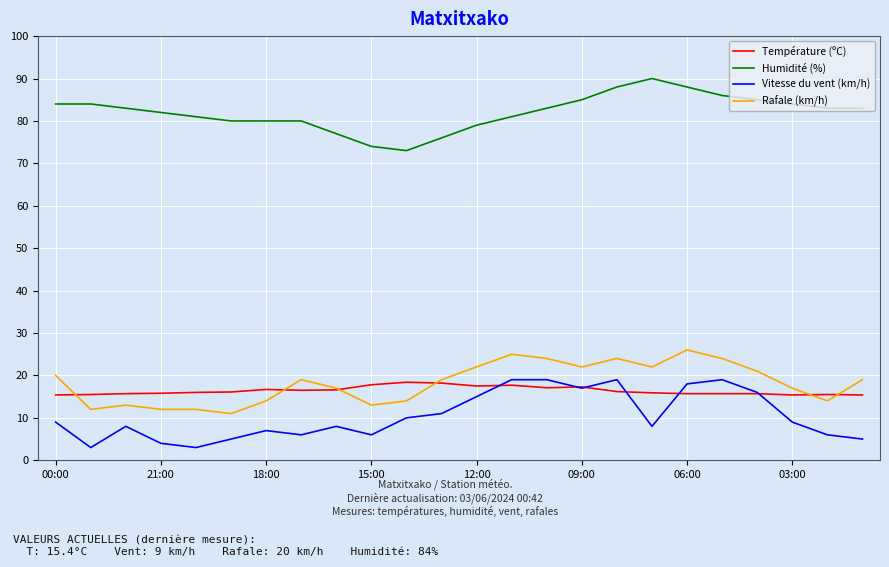

True or false: Rafale (km/h) and Humidité (%) cross at least once.

False